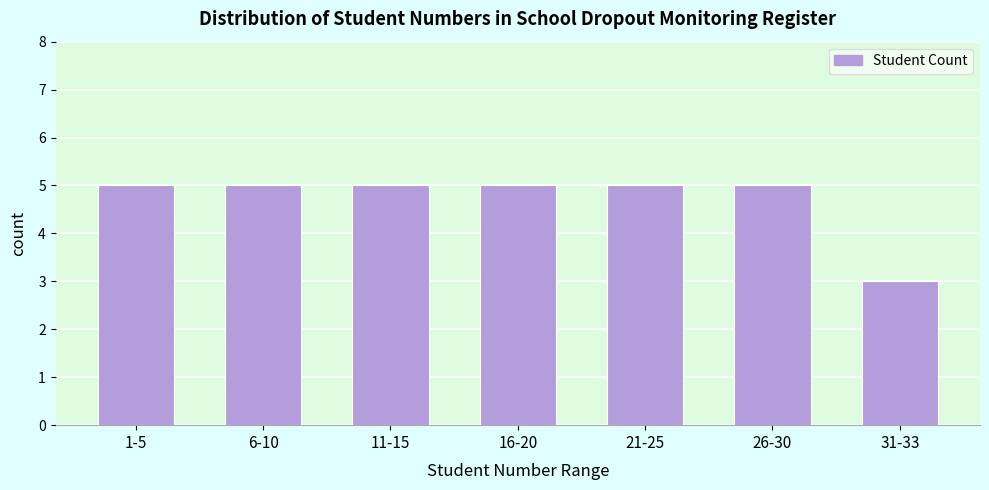

Reading left to right, list all the values displayed in this chart.

5	5	5	5	5	5	3